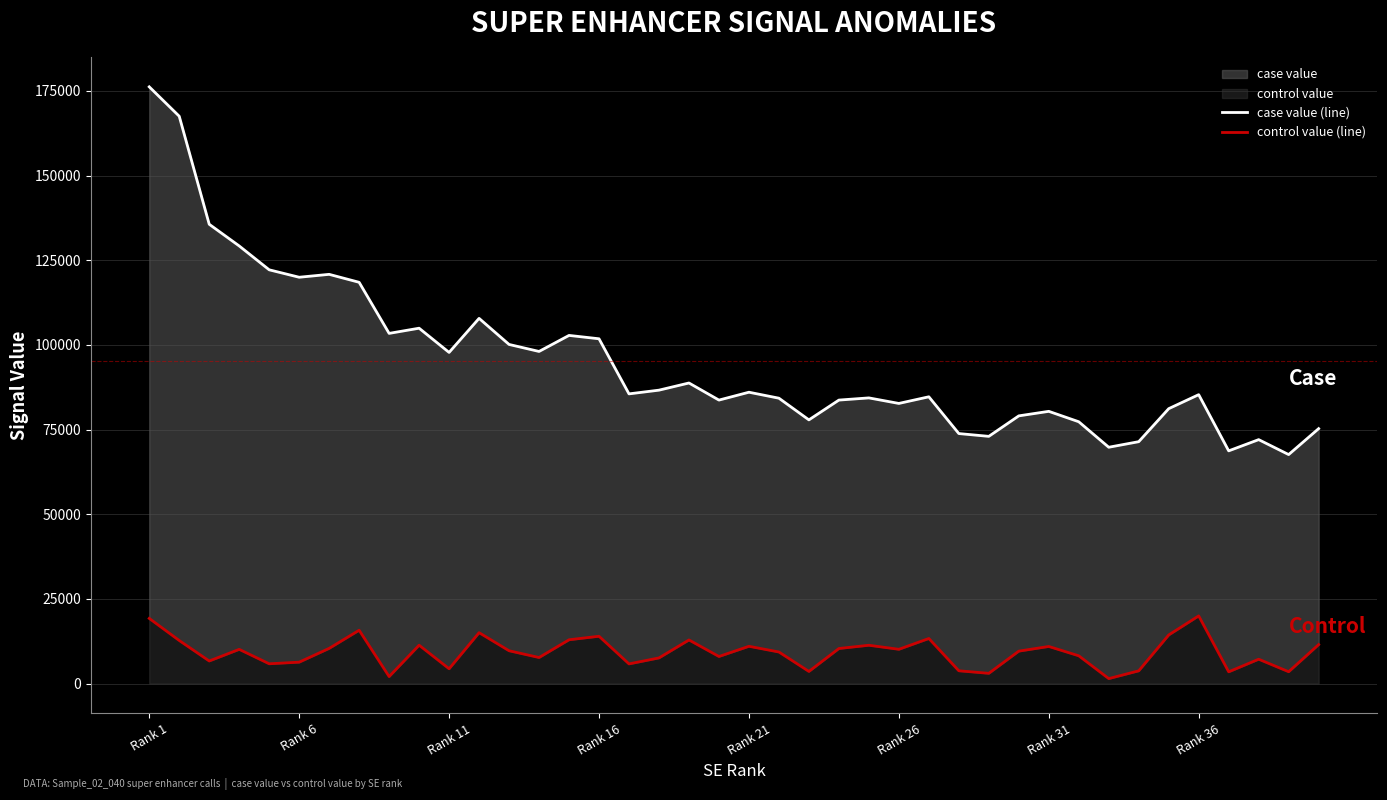

Rank the categories by control value (line) value from lowest to highest.

32, 8, 28, 36, 38, 22, 33, 27, 10, 16, Rank 21, Rank 26, Rank 11, 37, 17, 13, 19, 31, 21, 29, 12, Rank 16, 25, 23, Rank 31, 30, 20, 24, 9, 39, Rank 6, 18, 14, 26, 15, 34, 11, Rank 36, Rank 1, 35